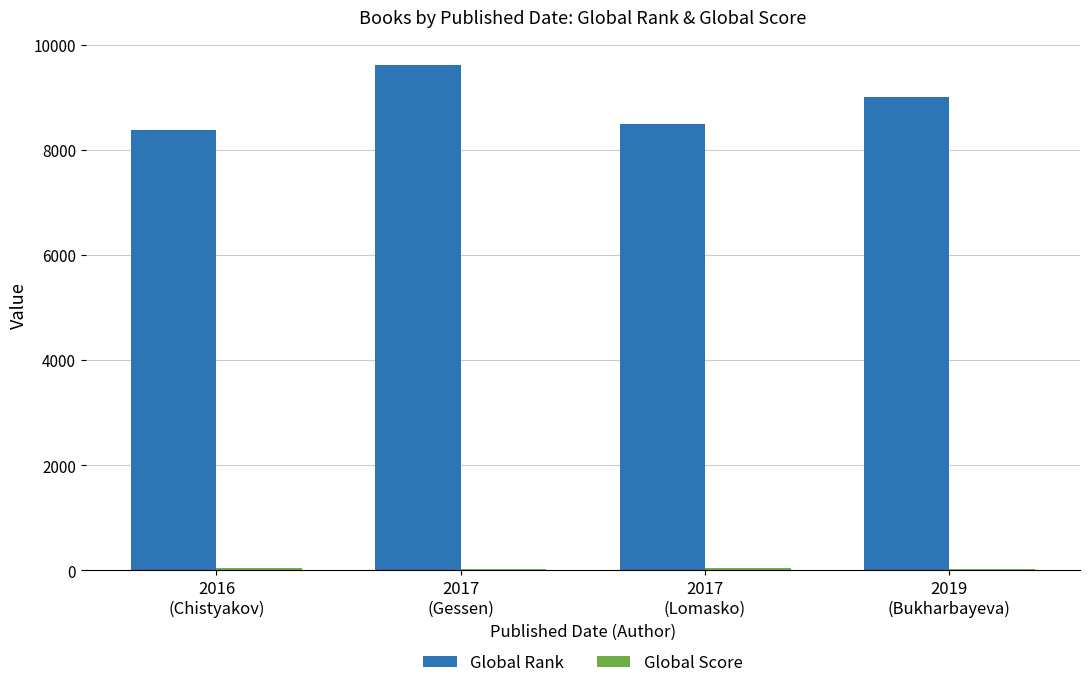

What is the greatest value displayed?

9613